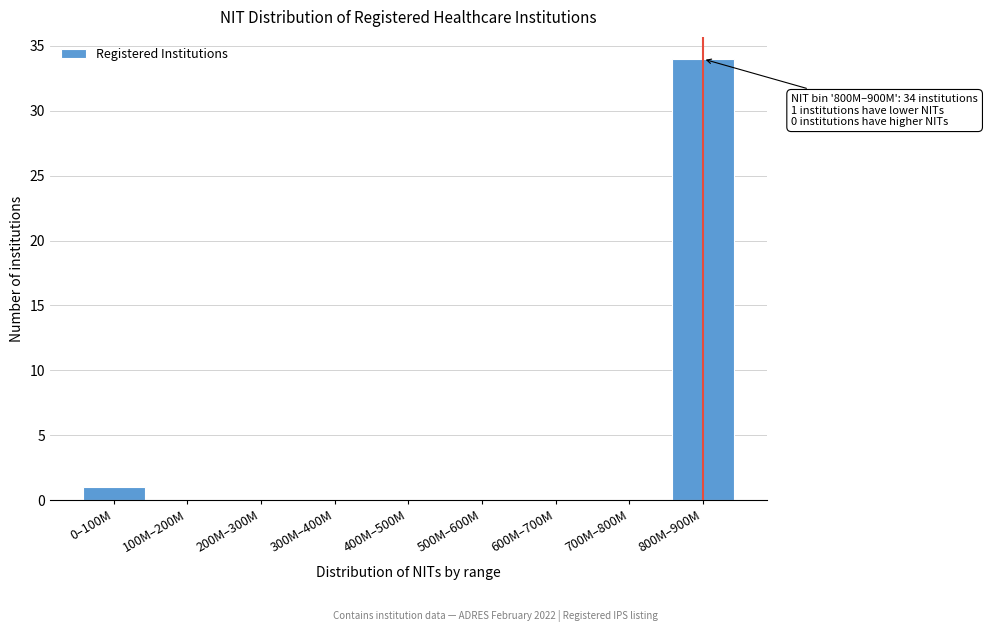

Reading left to right, list all the values displayed in this chart.

0–100M=1	100M–200M=0	200M–300M=0	300M–400M=0	400M–500M=0	500M–600M=0	600M–700M=0	700M–800M=0	800M–900M=34